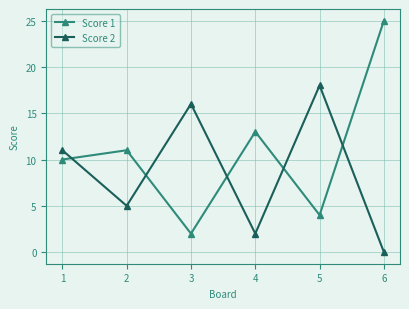

Reading right to left, list all the values displayed in this chart.

Score 1: 25	4	13	2	11	10
Score 2: 0	18	2	16	5	11